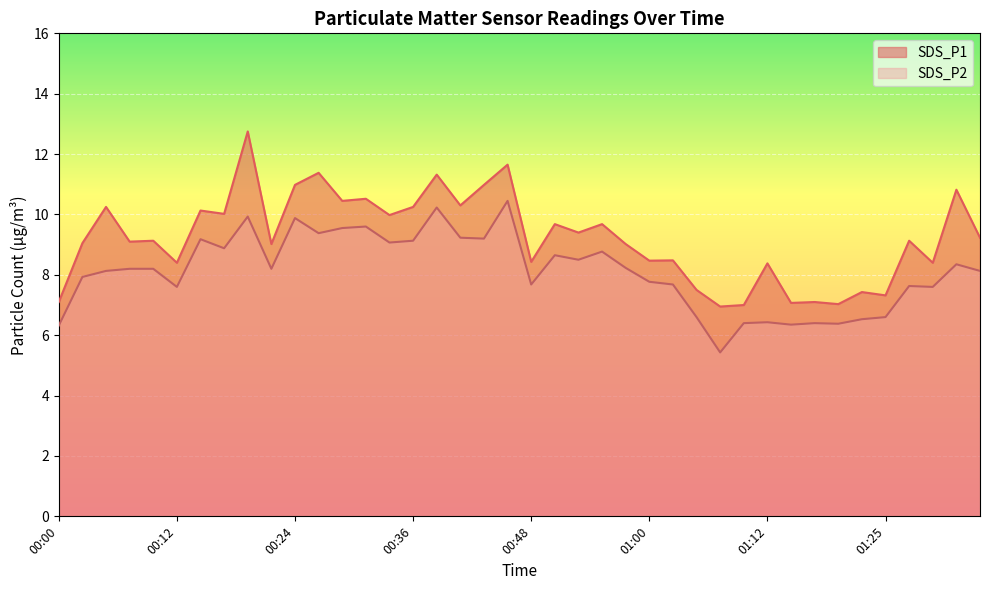

What value does the SDS_P2 series have at 01:25?

6.6